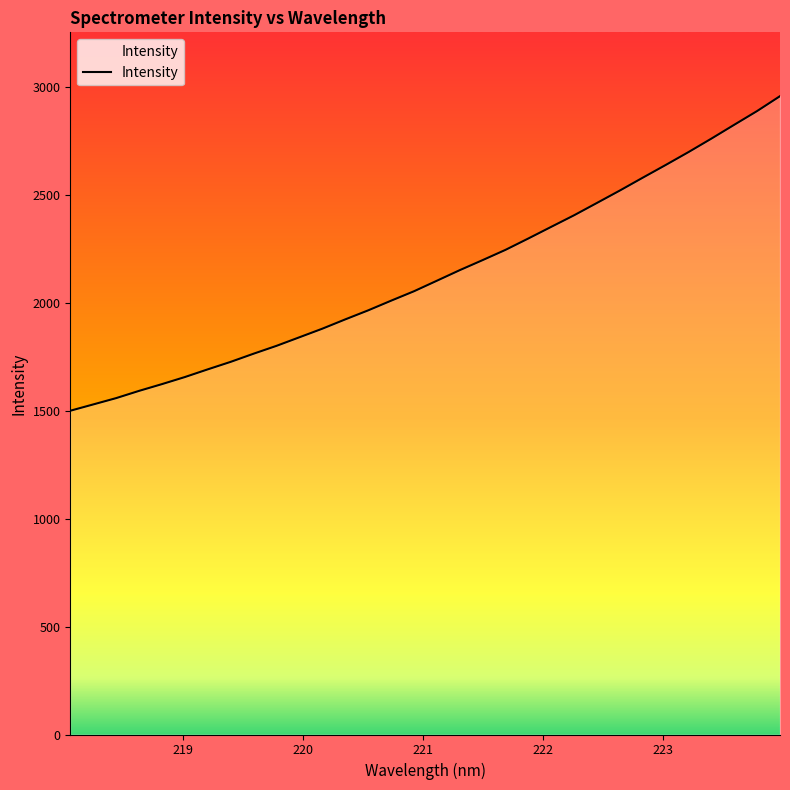

What is the smallest value displayed?

1499.4